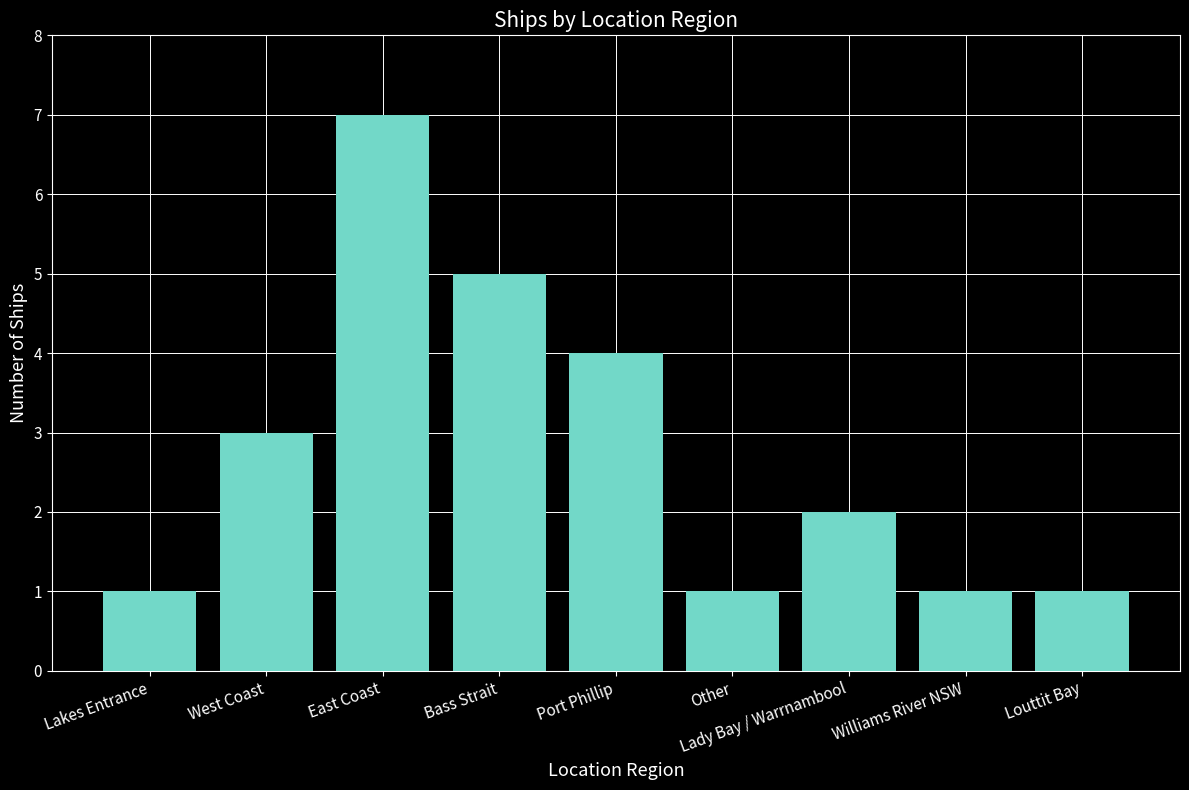

How many categories are shown in the chart?

9